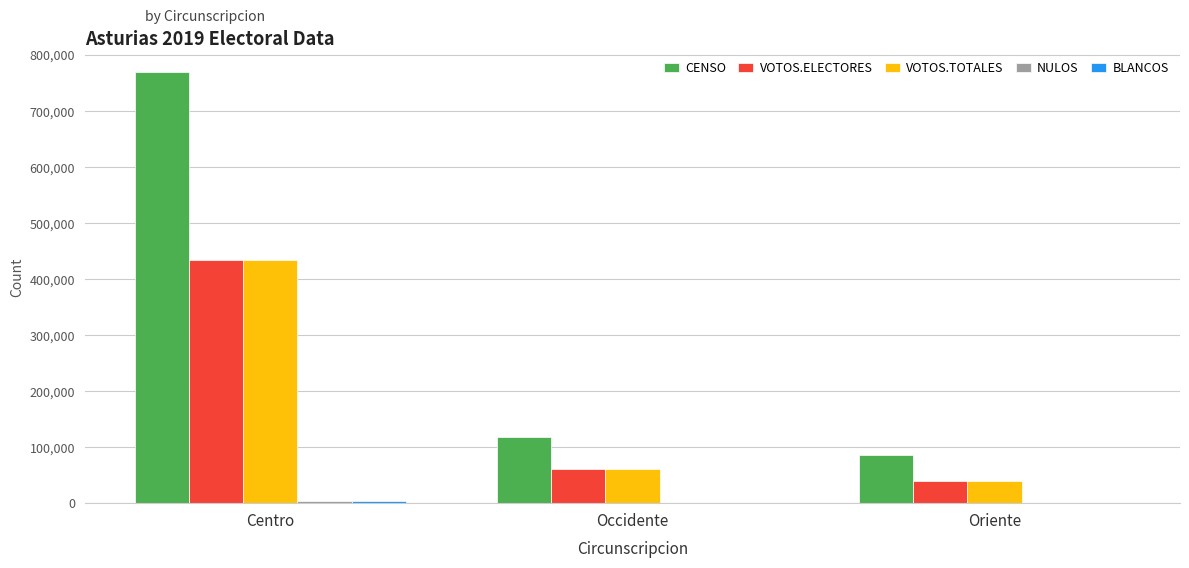

How many data points does each series have?

3